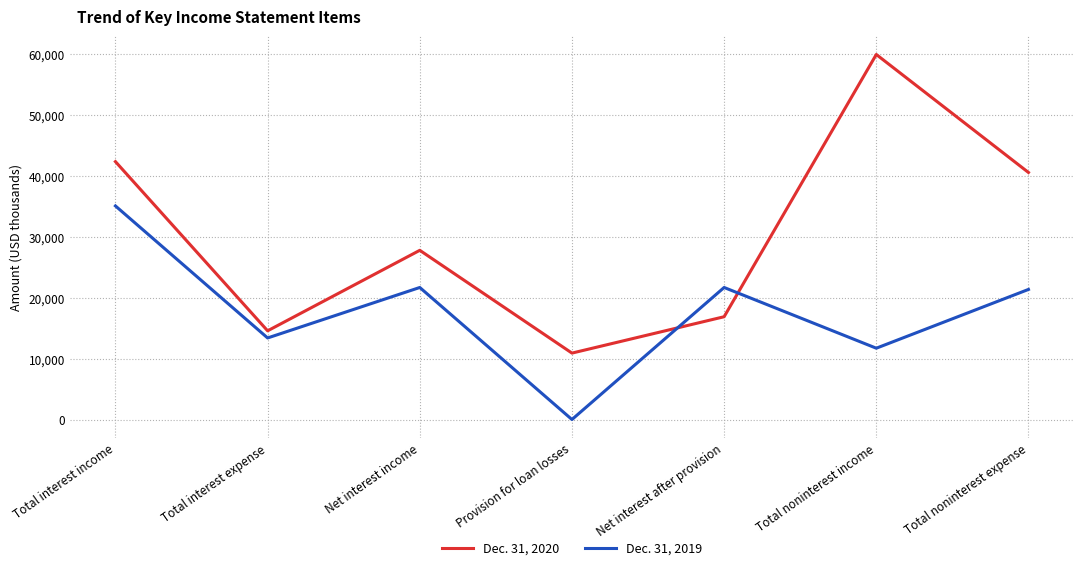

How many interior local peaks does the Dec. 31, 2020 series have?

2